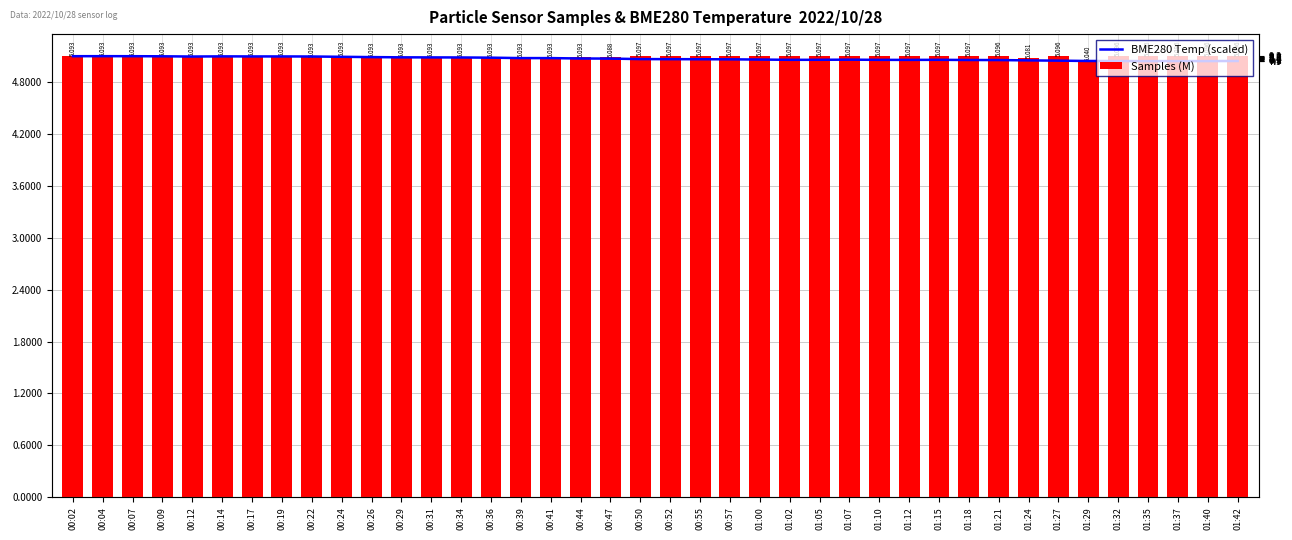

Rank the series by their average value, from lowest to highest.

BME280 Temp (scaled), Samples (M)